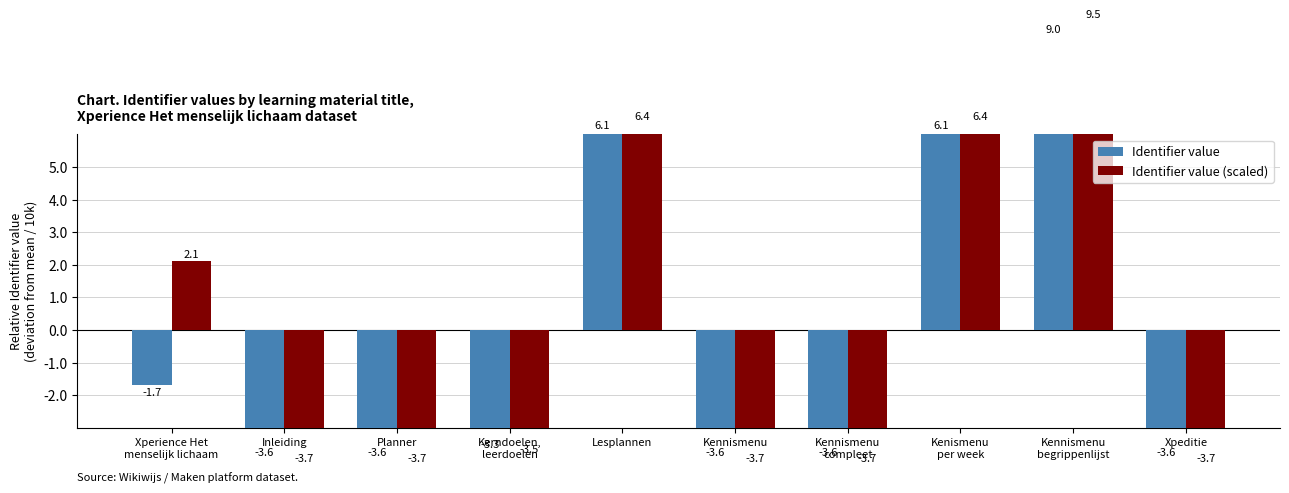

What is the average value of the Identifier value (scaled) series?

0.2